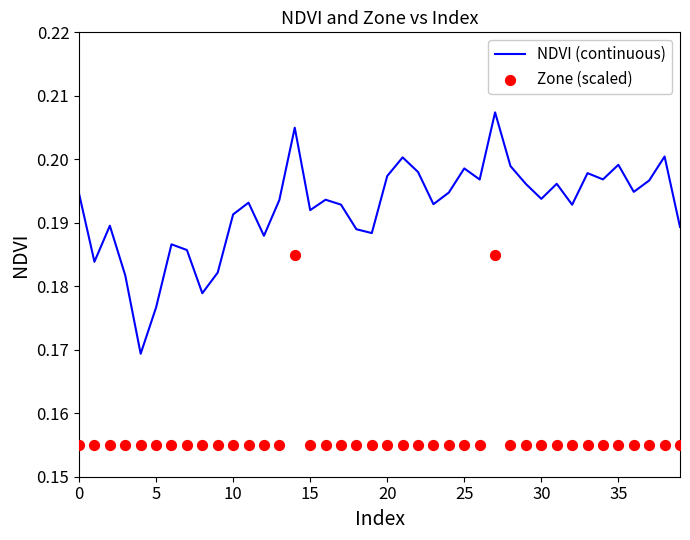

Which series has the widest spread of Y values?

NDVI (continuous)